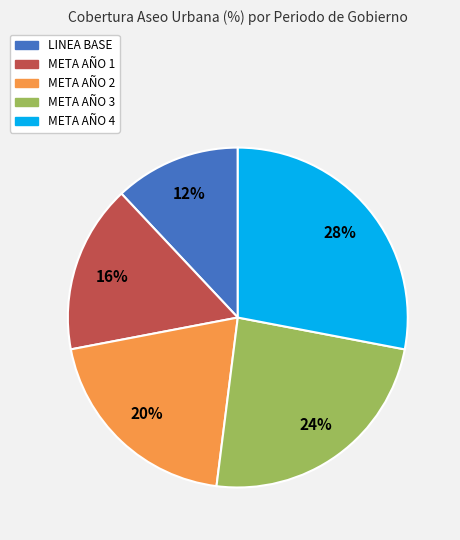

Do META AÑO 4 and META AÑO 3 together represent more than half of the pie?

Yes